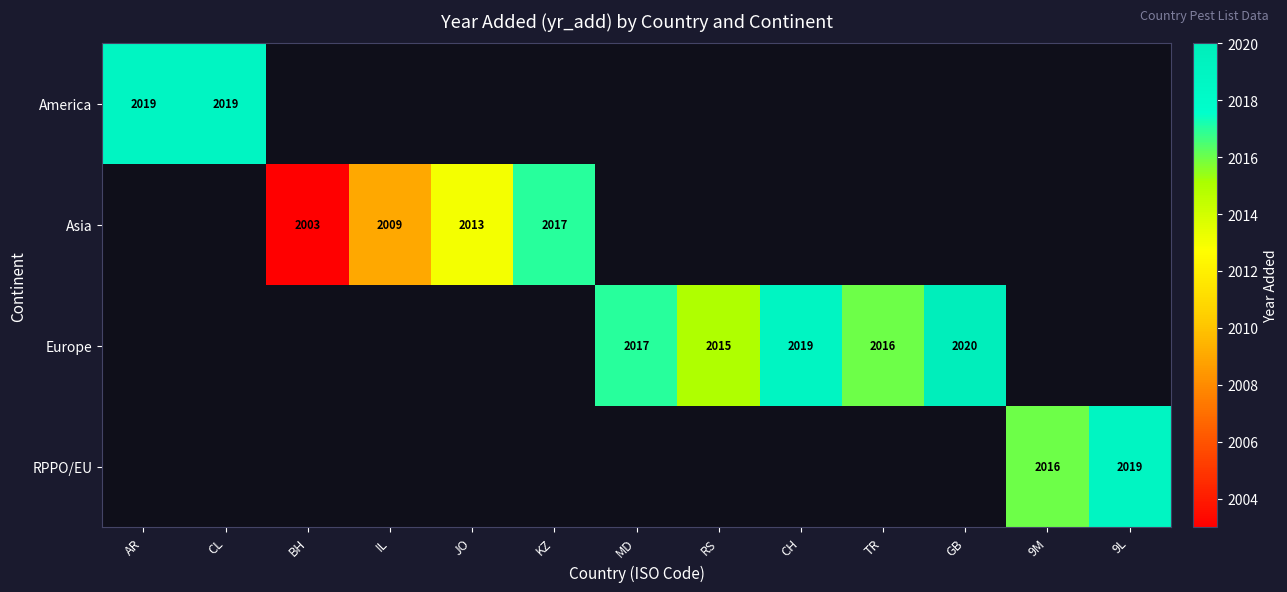

At which category does the chart reach its peak across all series?

GB